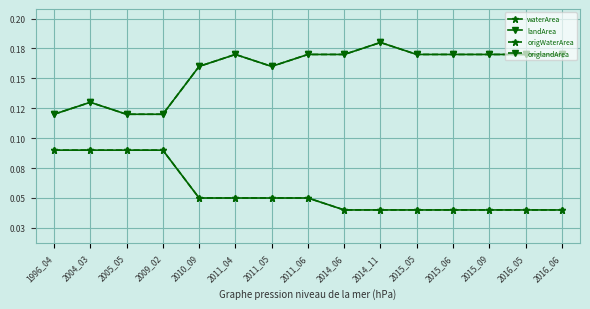

Is the value of origWaterArea at 2011_04 greater than the value of origlandArea at 2011_05?

No